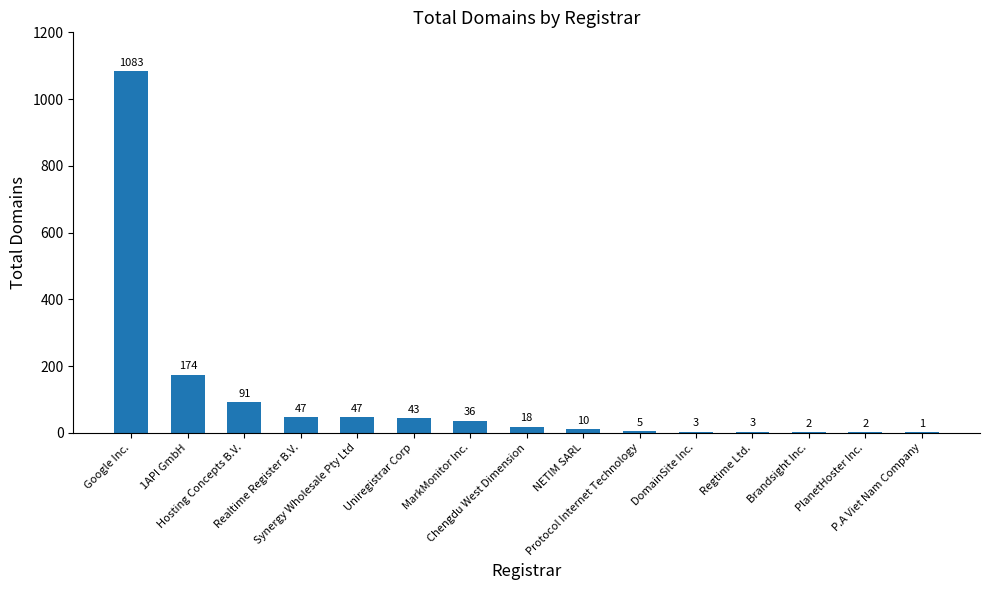

What is the sum of all values?

1565